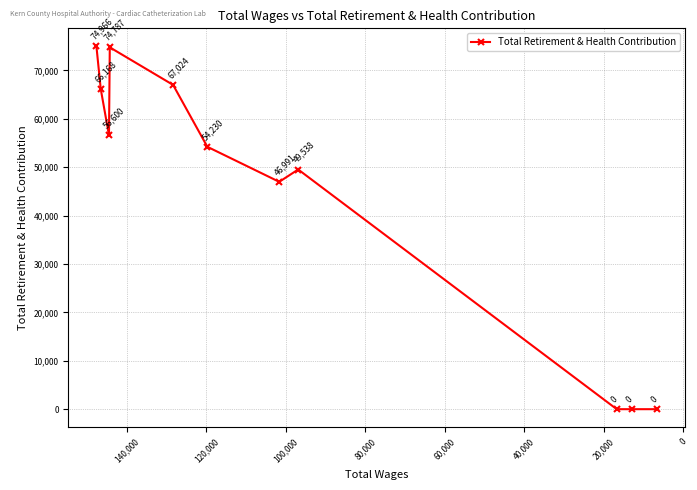

How many points are higher than both their immediate neighbors (excluding endpoints)?

2